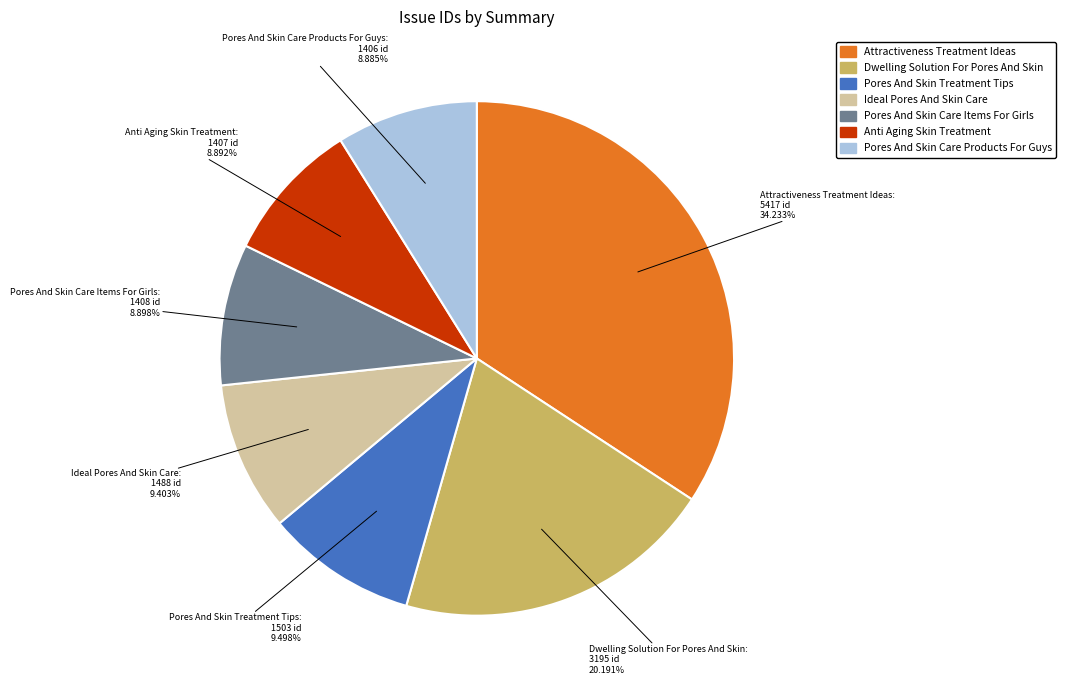

To the nearest percent, what is the difference between the largest and smallest slice percentages?

25%